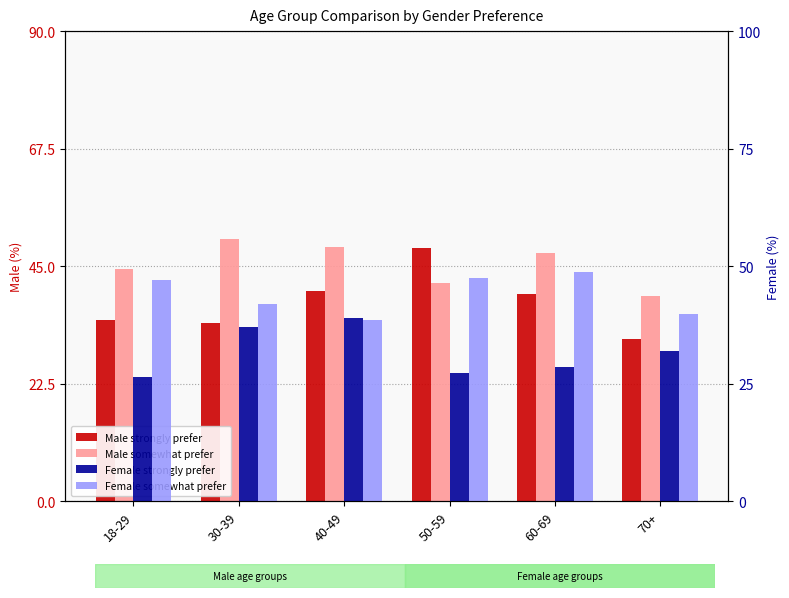

What is the difference between the Female strongly prefer values at 50-59 and 30-39?

9.8